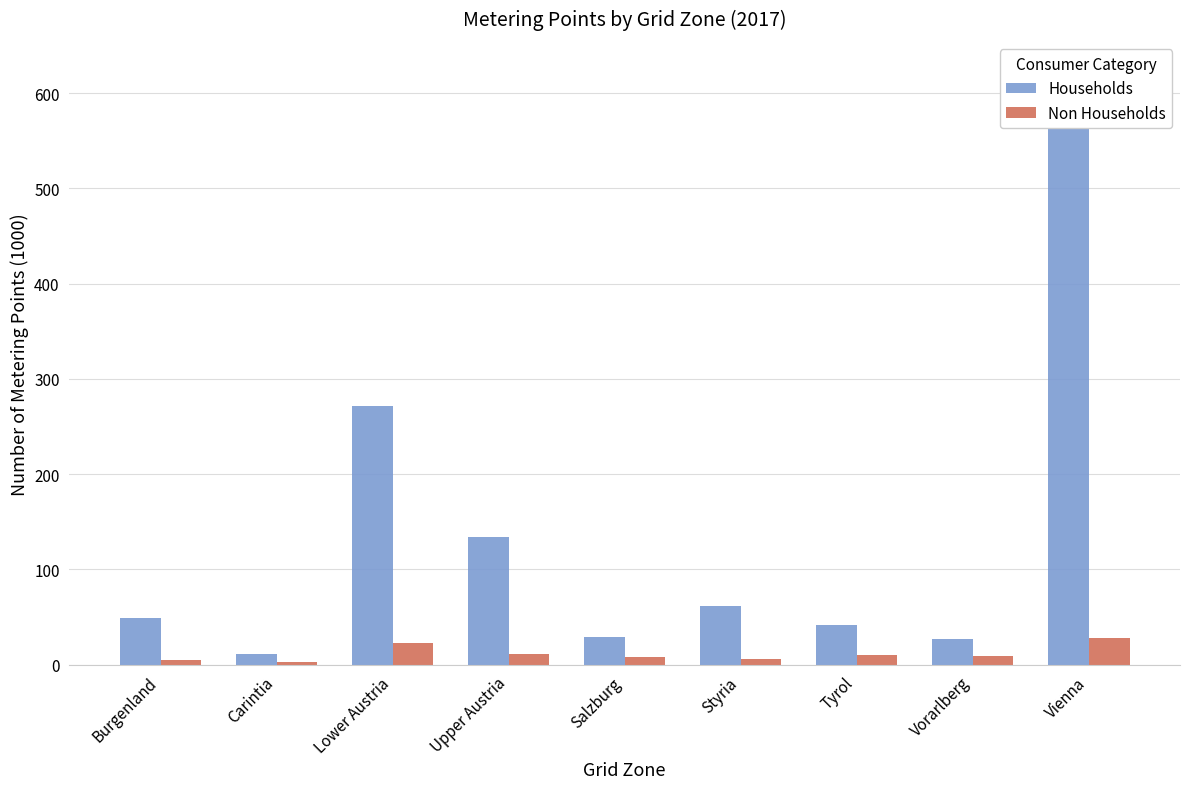

What is the sum of the Households values at Burgenland and Tyrol?

89.9